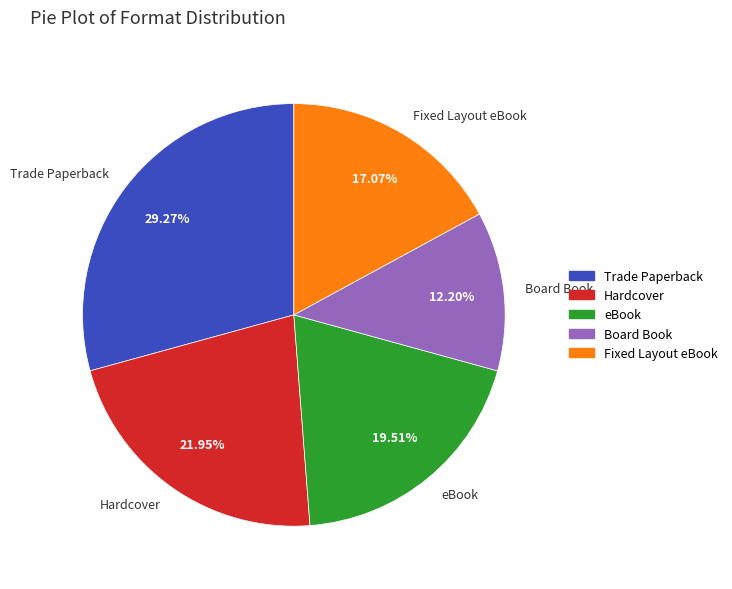

Approximately how many times larger is the value at Board Book compared to Hardcover?

0.6